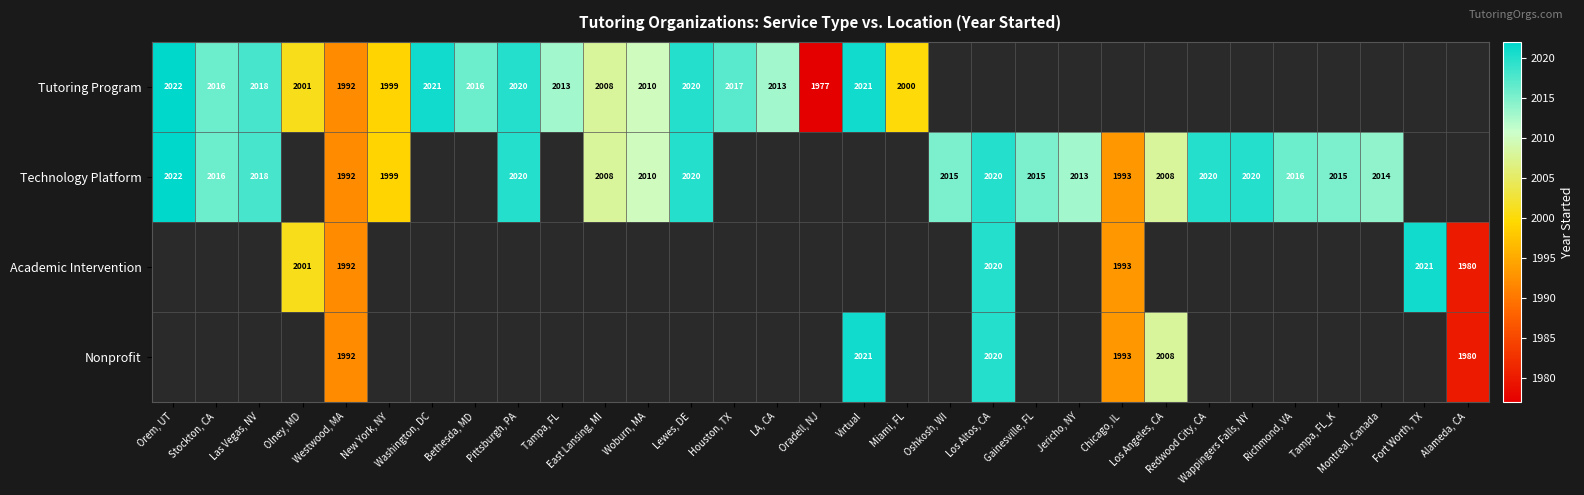

At which category is the sum across all series the highest?

Westwood, MA